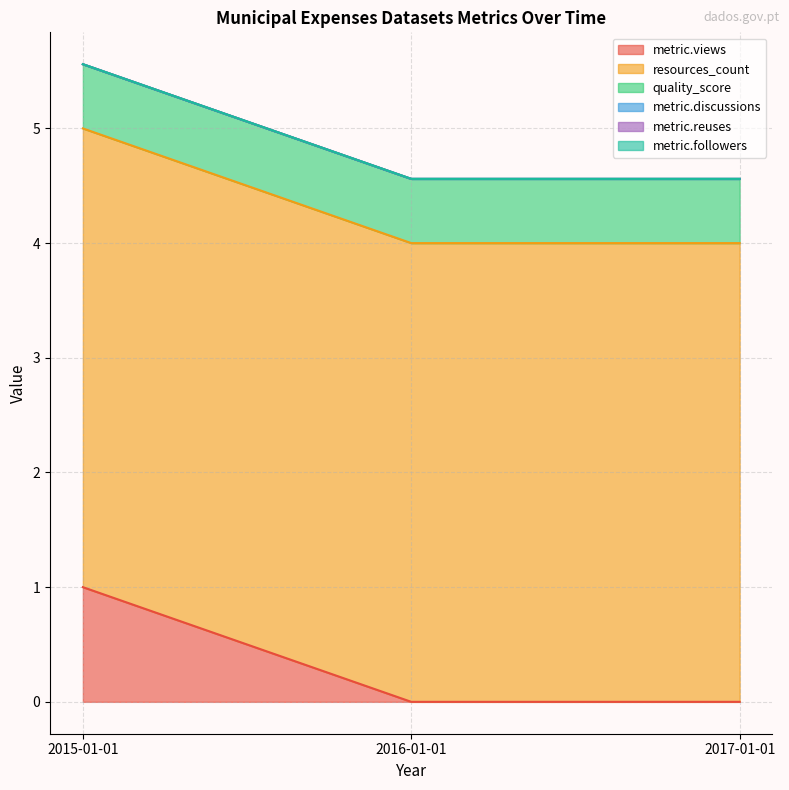

What is the greatest value displayed?

4.0